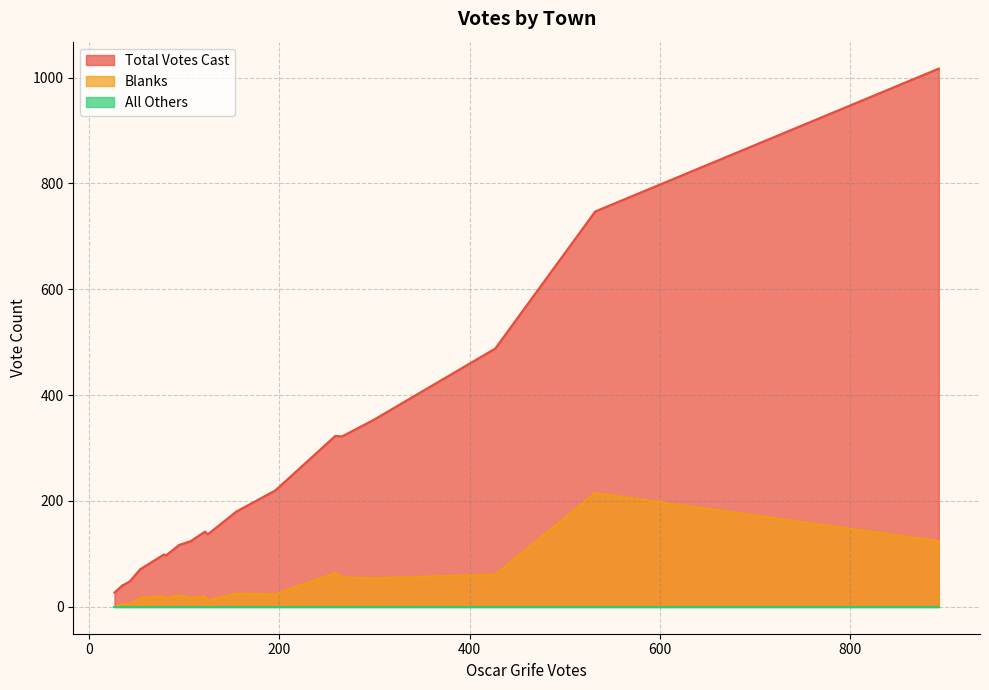

What is the label of the 1st point from the left?

Amherst